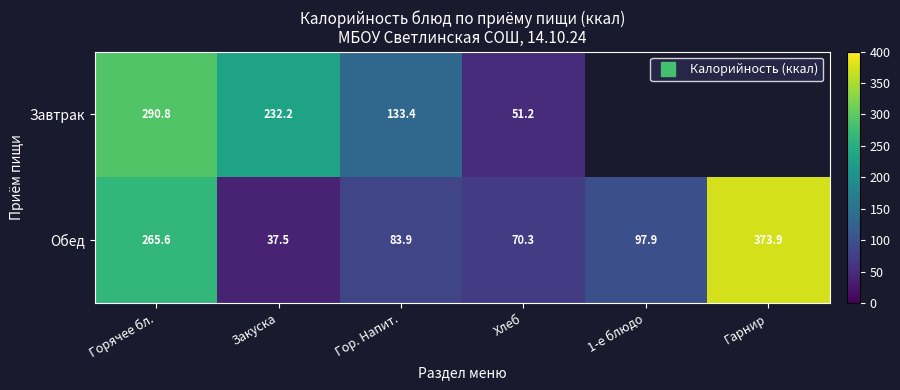

Is the value of Обед at 1-е блюдо greater than the value of Завтрак at Хлеб?

Yes